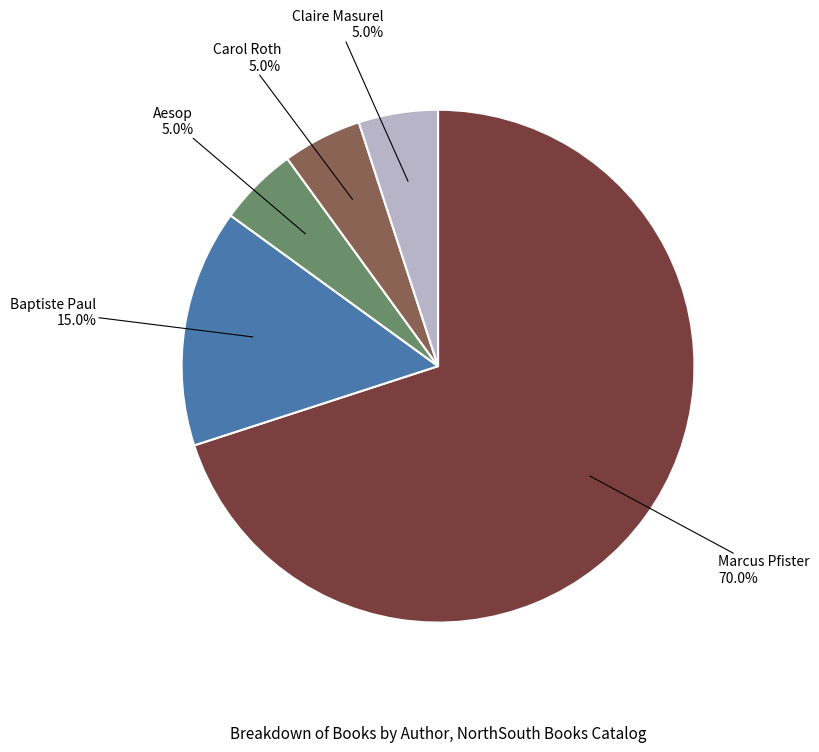

What percentage is the Marcus Pfister slice, to the nearest percent?

70%